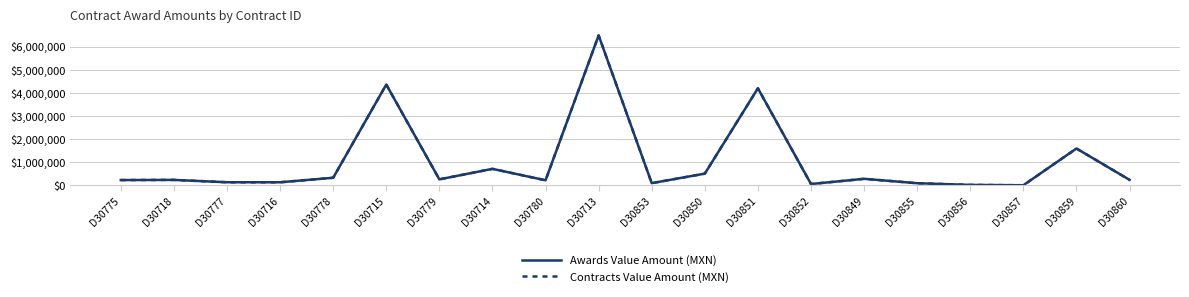

What position from the right is D30857?

3